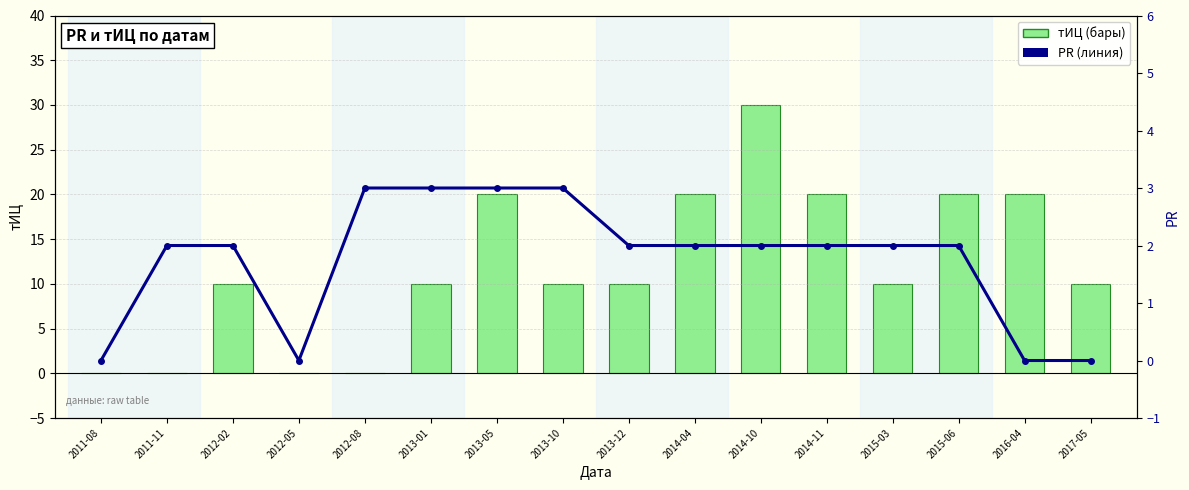

Between 2017-05 and 2013-10, which is larger?

2017-05